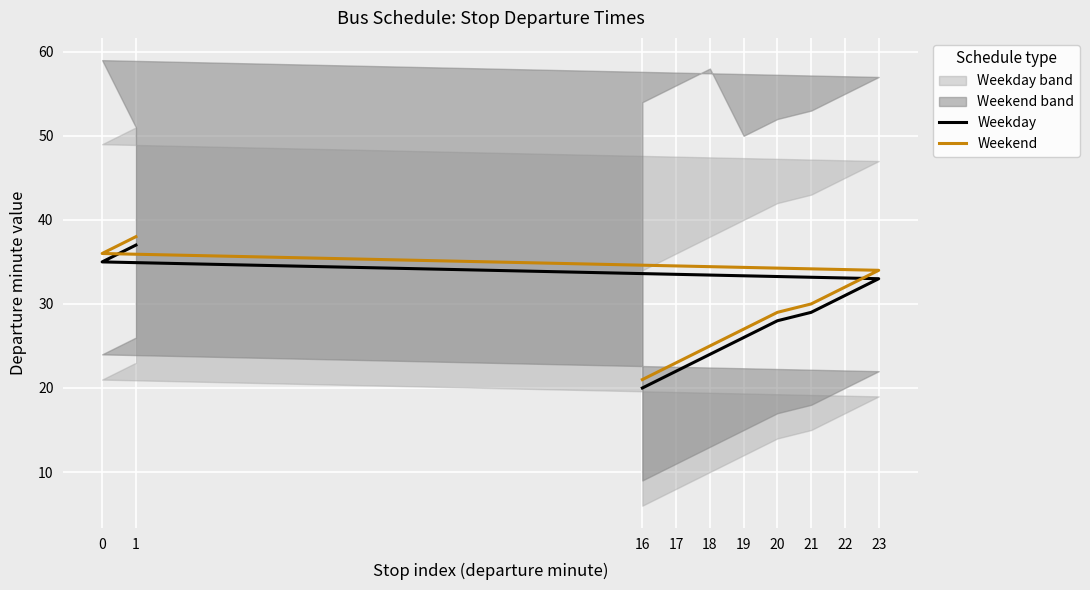

The Weekend series shows 11 at 17. True or false?

False